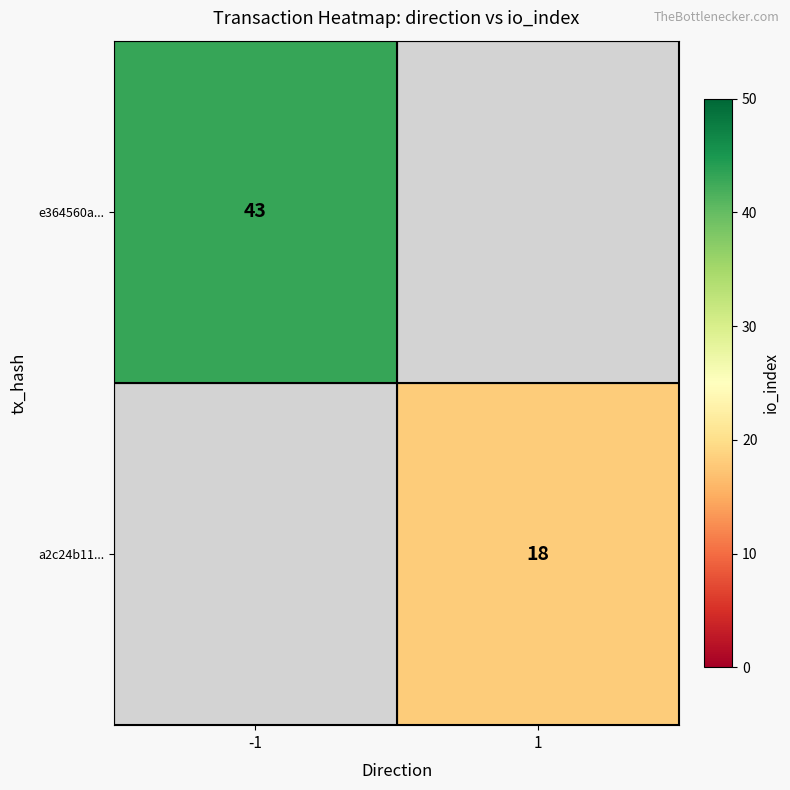

Is it true that e364560a... equals 43 at -1?

True